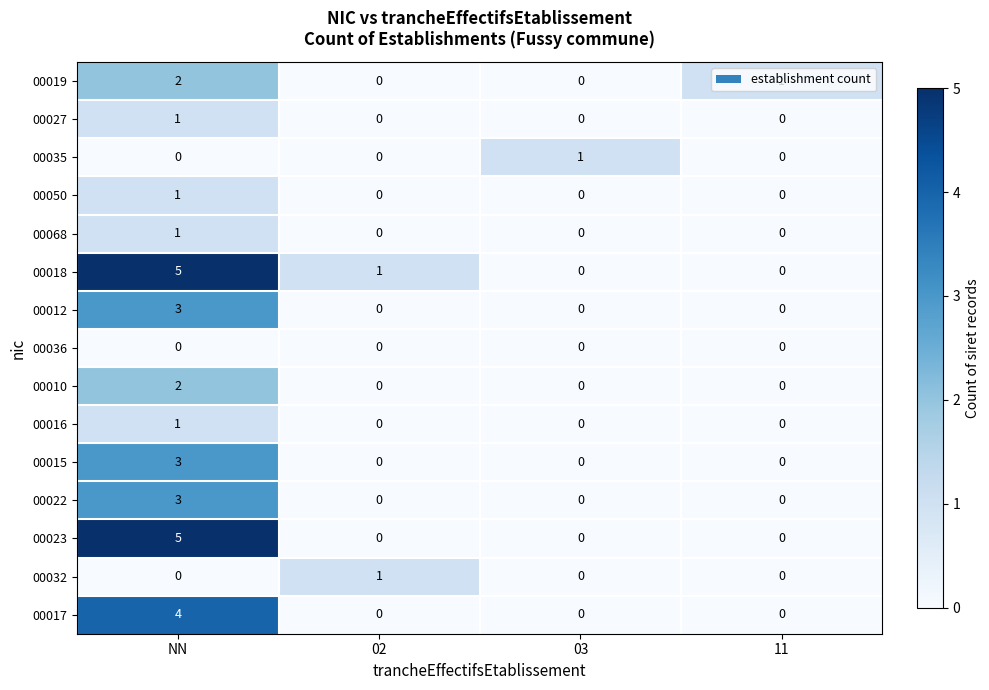

The 00016 series shows 1 at 03. True or false?

False